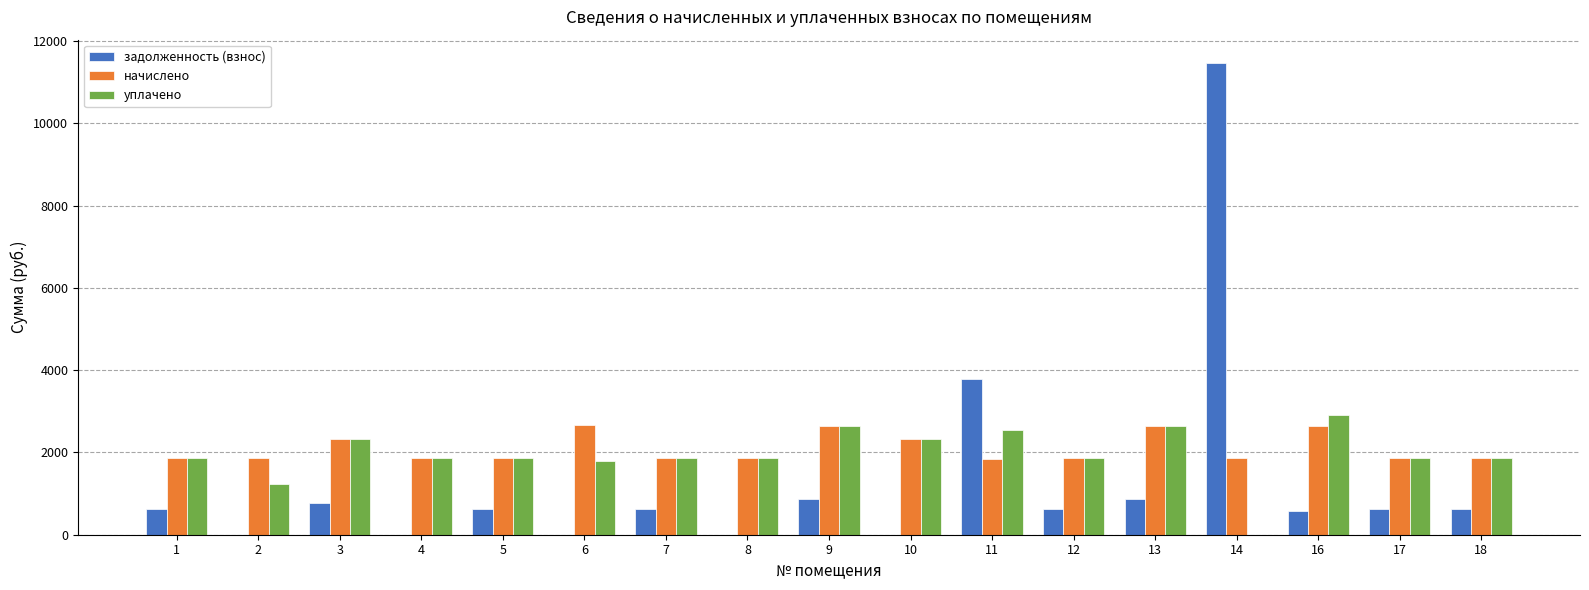

Does the chart contain stacked bars?

No